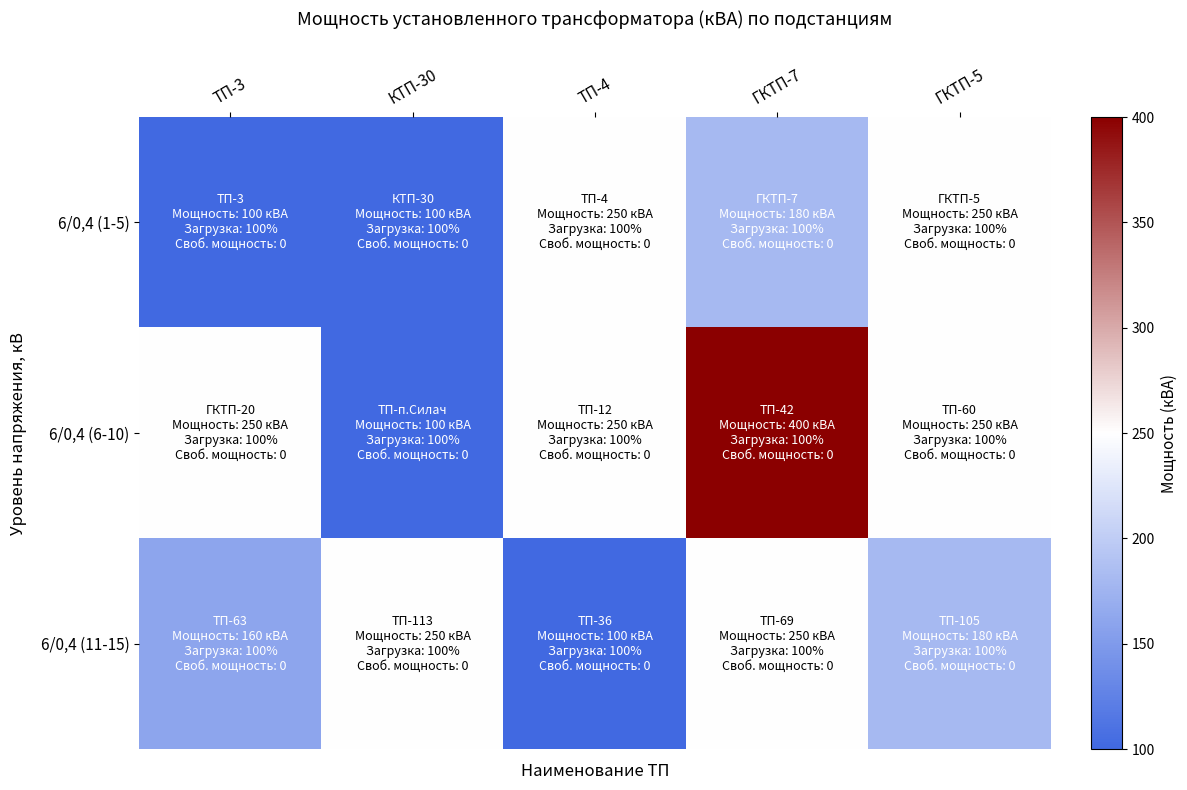

Reading left to right, list all the values displayed in this chart.

6/0,4 (1-5): ТП-3=100	КТП-30=100	ТП-4=250	ГКТП-7=180	ГКТП-5=250
6/0,4 (6-10): ТП-3=250	КТП-30=100	ТП-4=250	ГКТП-7=400	ГКТП-5=250
6/0,4 (11-15): ТП-3=160	КТП-30=250	ТП-4=100	ГКТП-7=250	ГКТП-5=180